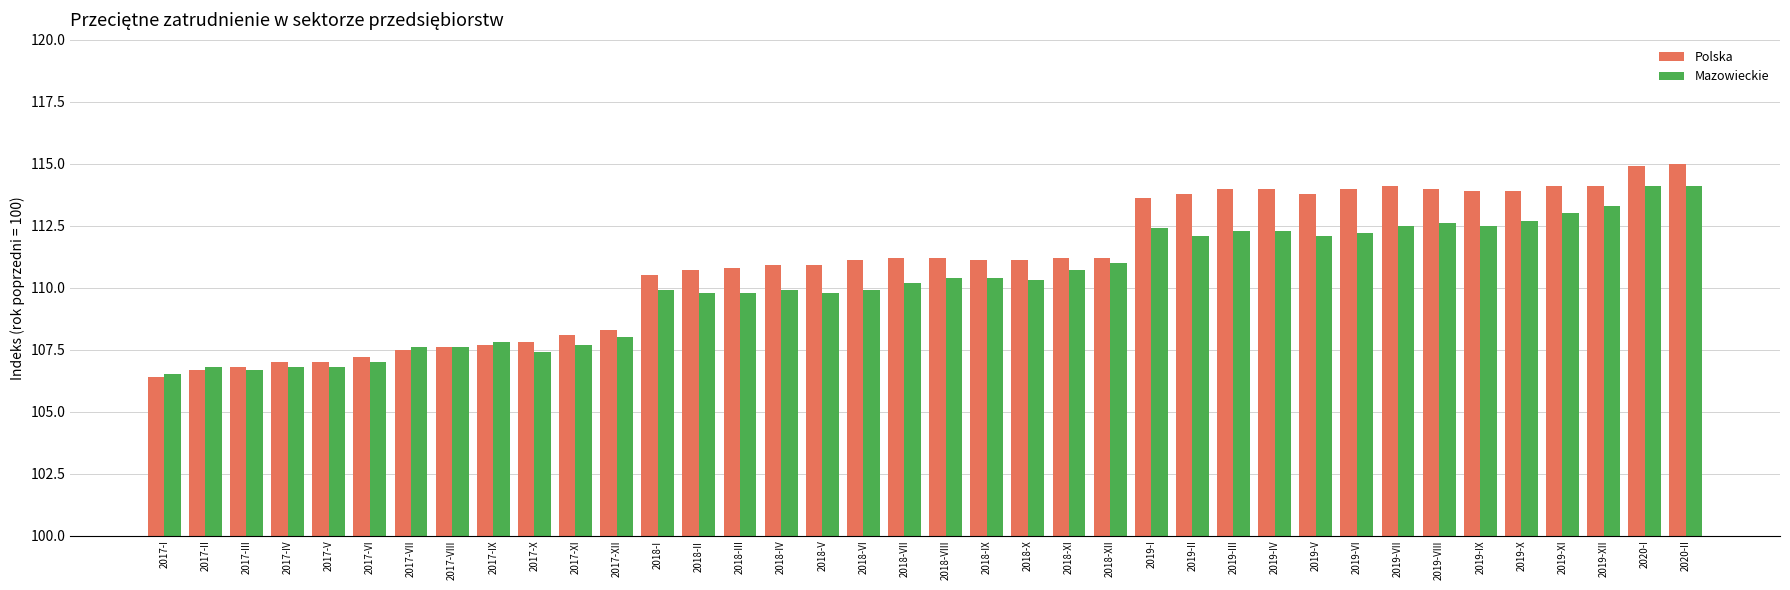

What is the label of the 38th bar from the right?

2017-I